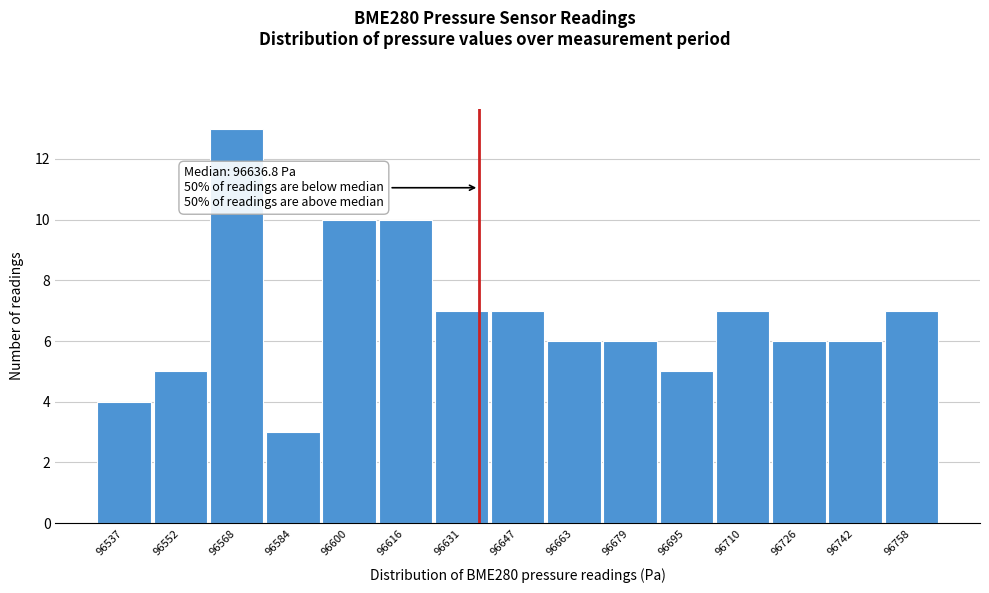

Over which range of the x-axis is the bar tallest?

96560 to 96576